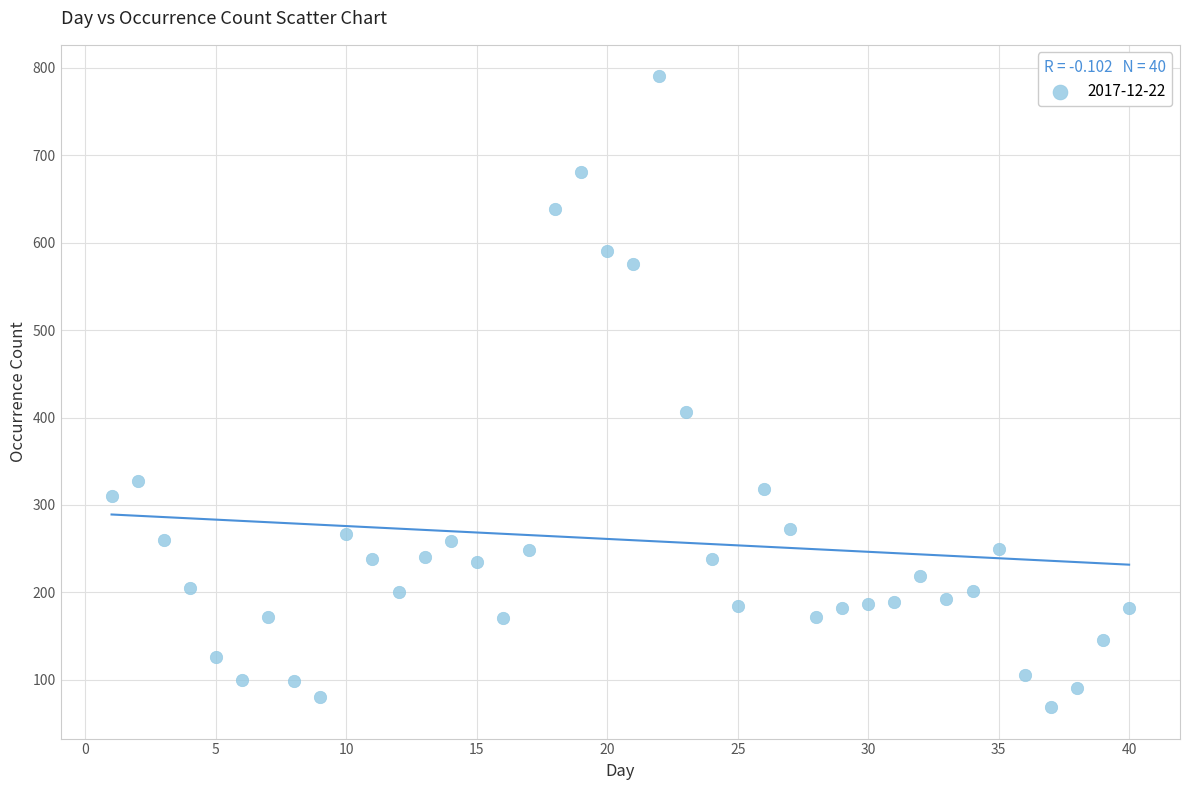

What is the range of X values (max minus min)?

39